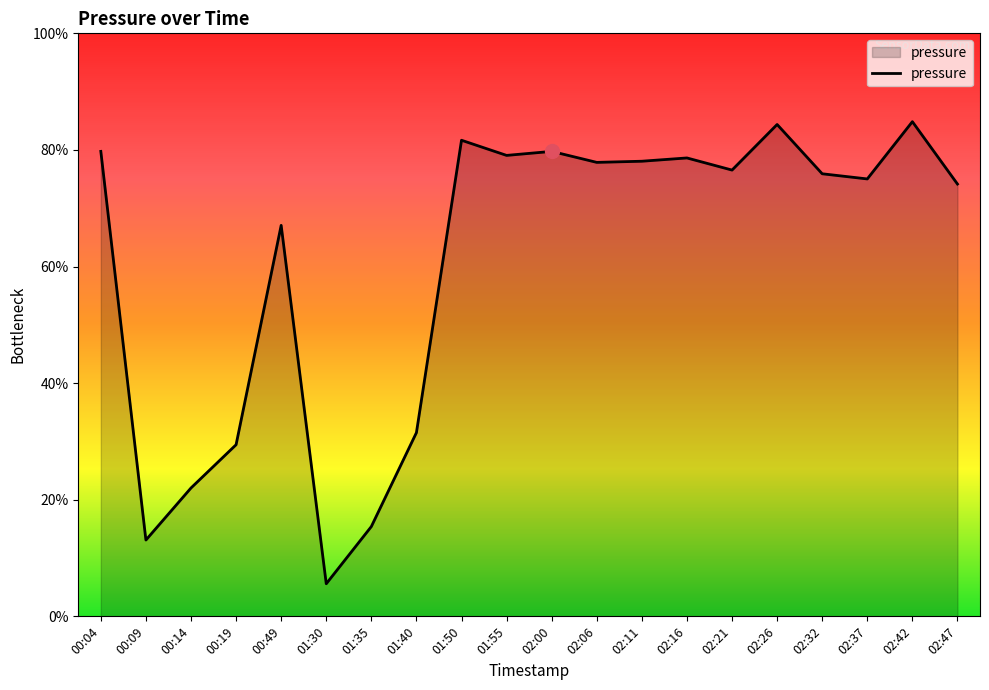

What is the label of the 20th point from the right?

00:04